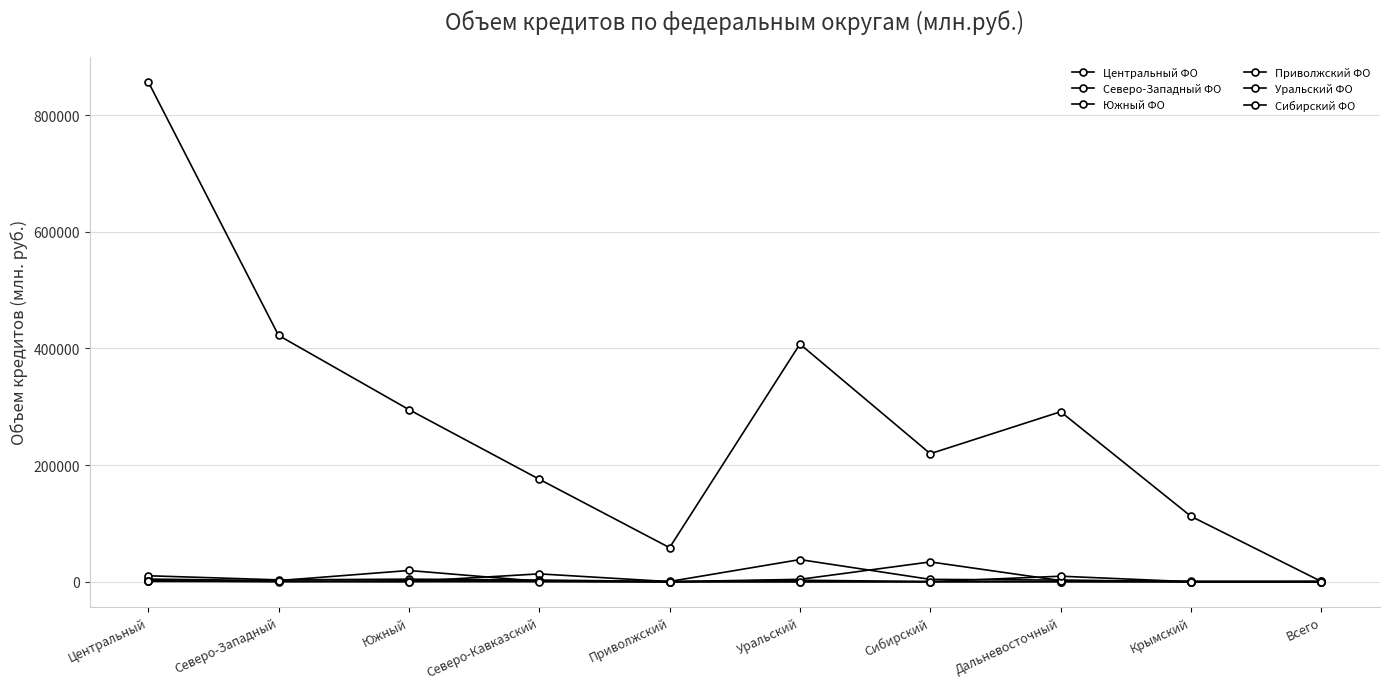

How many distinct data groups are displayed?

6